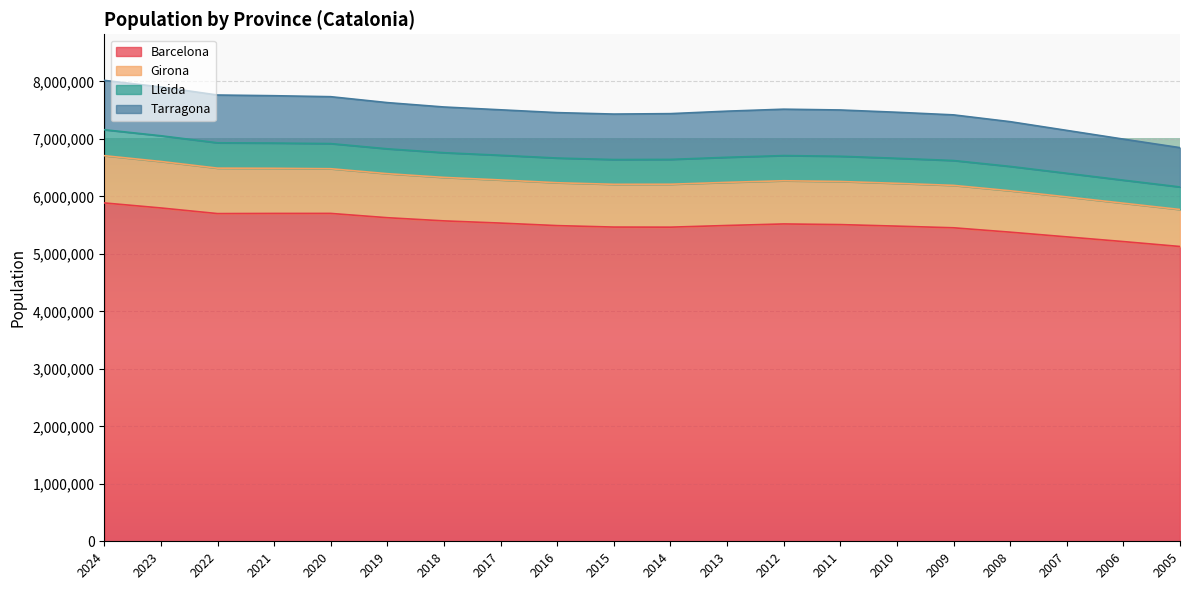

List the labels in order of Barcelona value, largest first.

2024, 2023, 2020, 2021, 2022, 2019, 2018, 2017, 2012, 2011, 2013, 2016, 2010, 2015, 2014, 2009, 2008, 2007, 2006, 2005